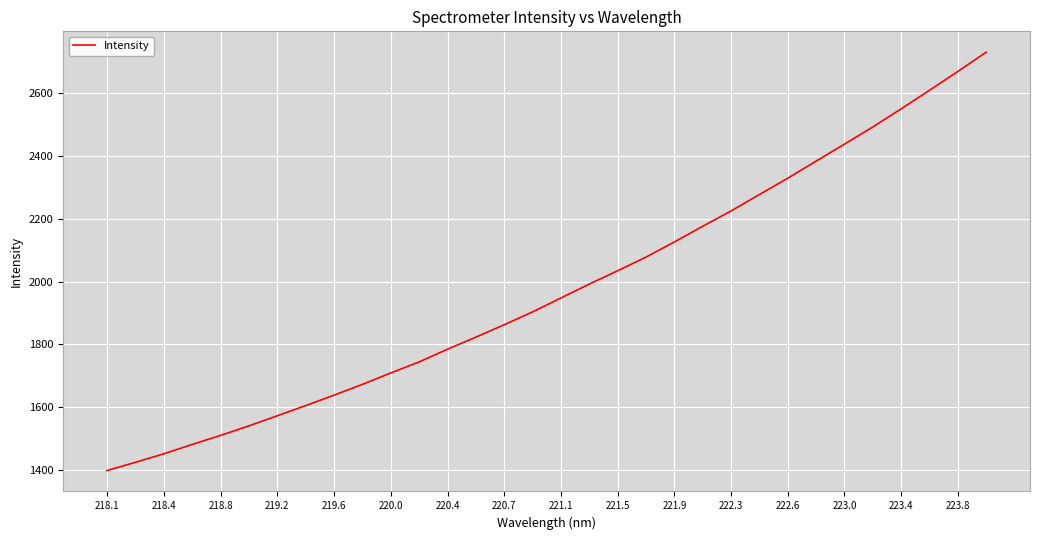

What is the difference between the maximum and minimum values?

1329.4